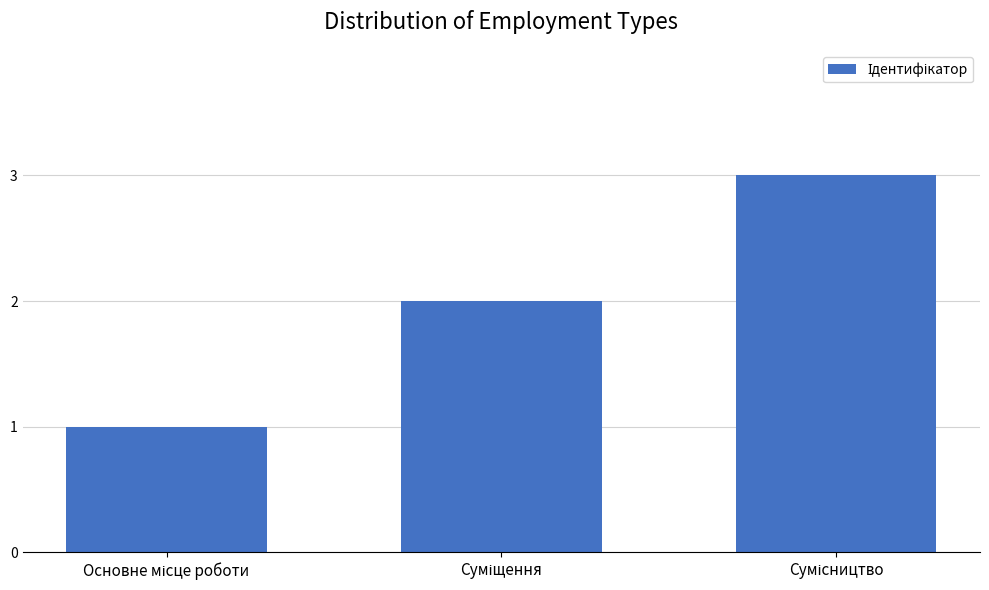

What is the greatest value displayed?

3